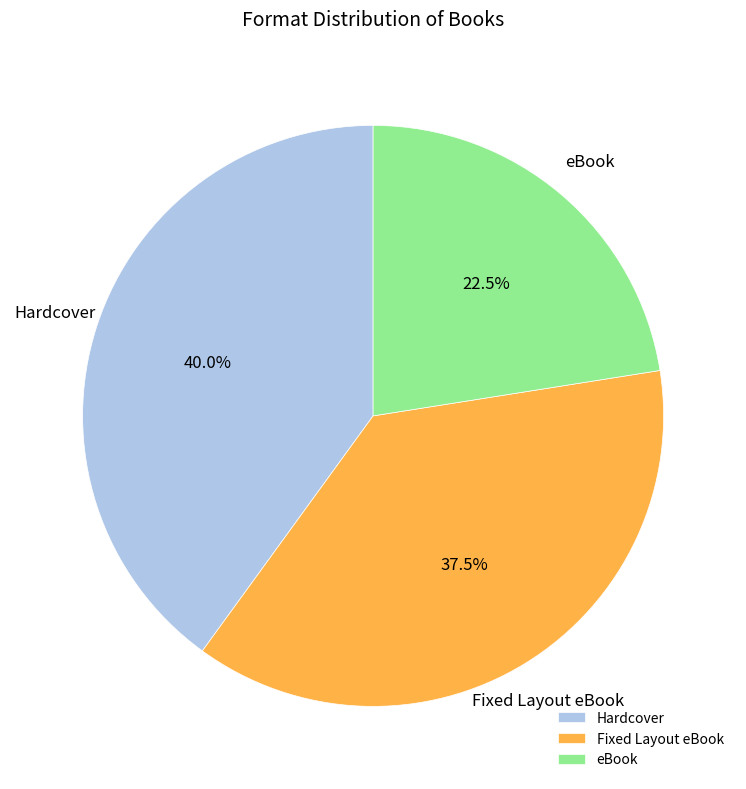

How many segments does this pie chart have?

3